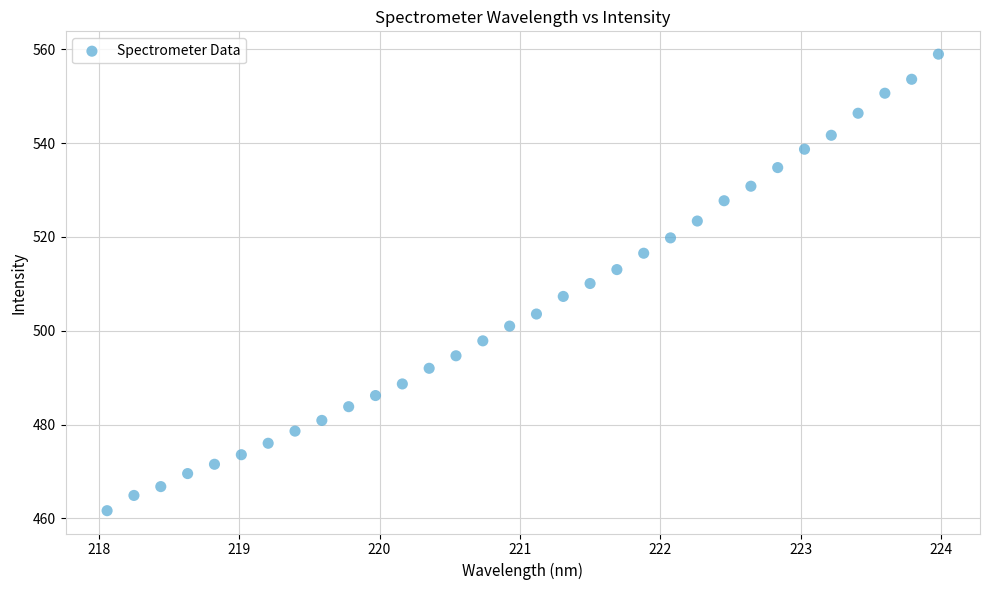

What is the range of Y values (max minus min)?

97.3